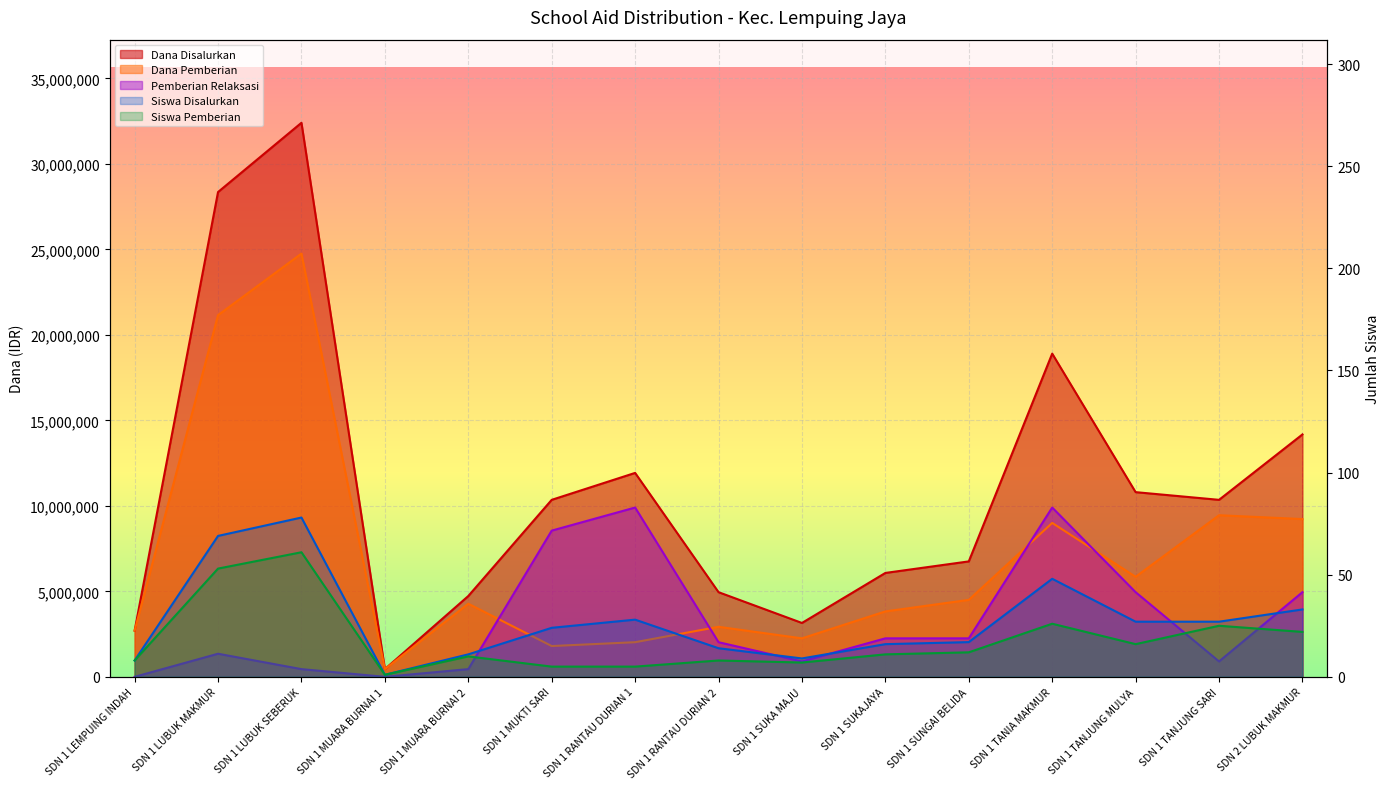

Rank the categories by Siswa Pemberian value from highest to lowest.

SDN 1 LUBUK SEBERUK, SDN 1 LUBUK MAKMUR, SDN 1 TANIA MAKMUR, SDN 1 TANJUNG SARI, SDN 2 LUBUK MAKMUR, SDN 1 TANJUNG MULYA, SDN 1 SUNGAI BELIDA, SDN 1 SUKAJAYA, SDN 1 MUARA BURNAI 2, SDN 1 LEMPUING INDAH, SDN 1 RANTAU DURIAN 2, SDN 1 SUKA MAJU, SDN 1 MUKTI SARI, SDN 1 RANTAU DURIAN 1, SDN 1 MUARA BURNAI 1